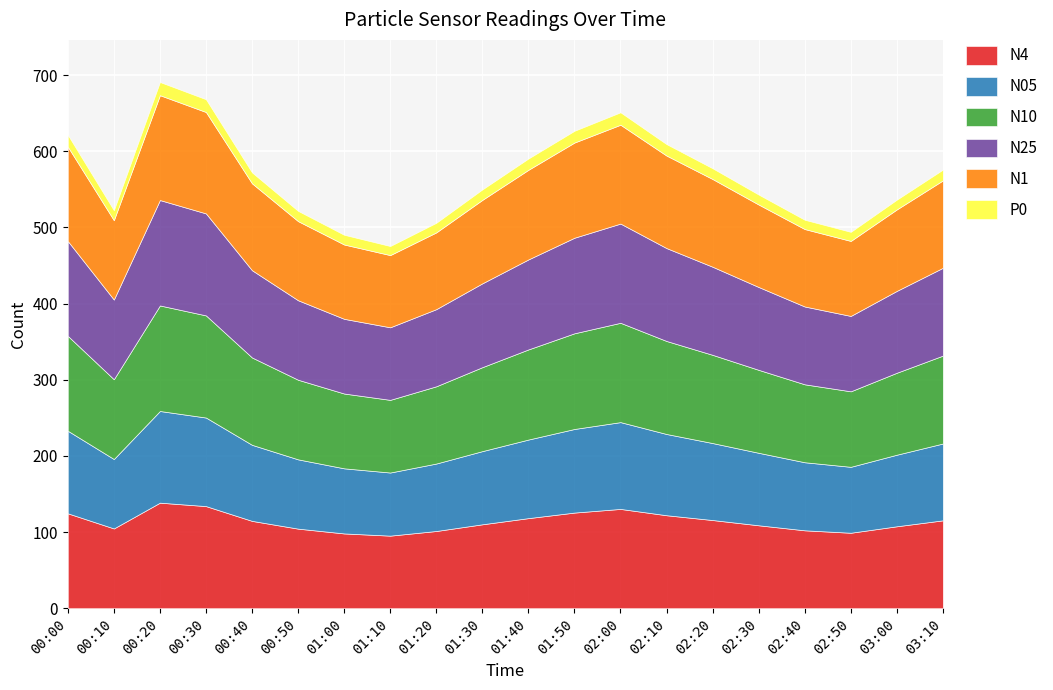

What is the value of the N05 point at the 5th from the left?

99.9